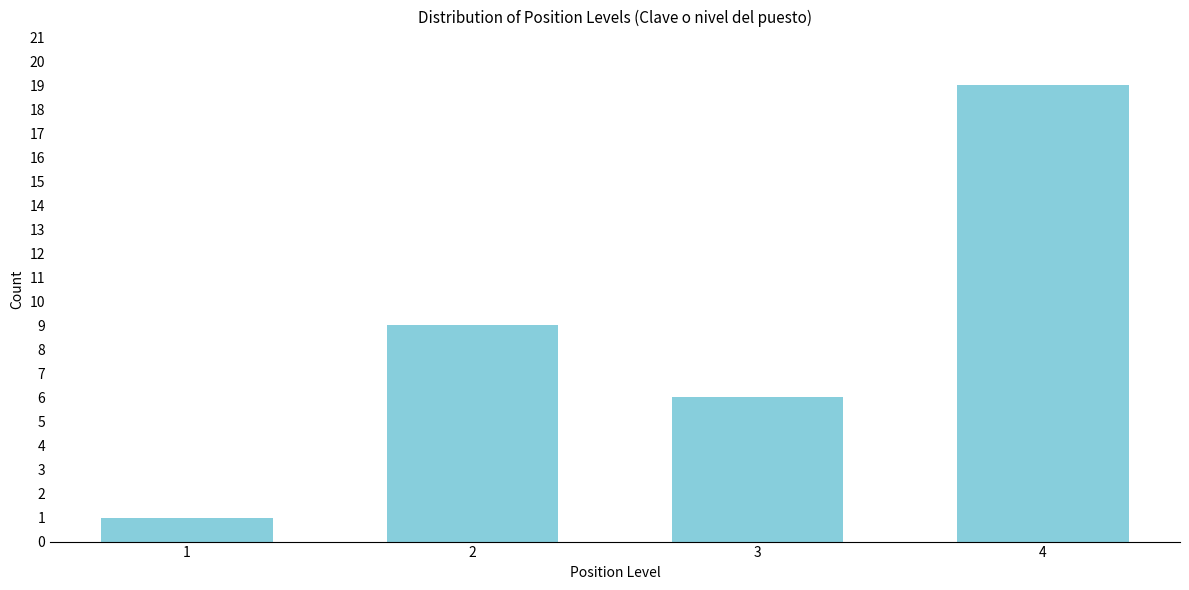

Reading left to right, extract all data points from this chart.

1	9	6	19